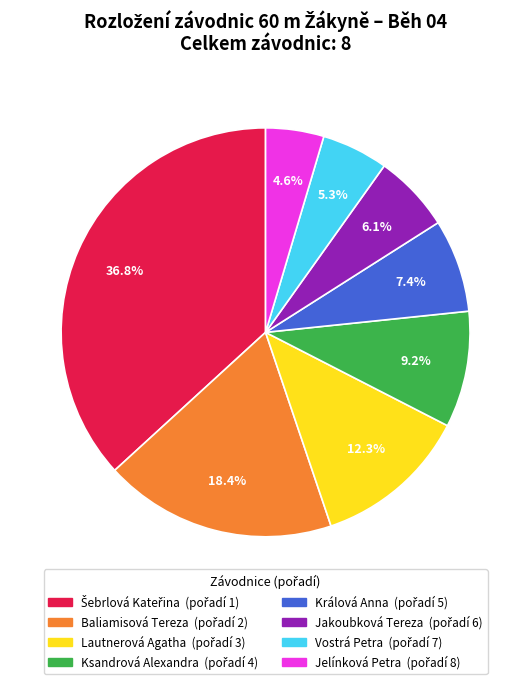

Approximately how many times larger is the value at Lautnerová Agatha compared to Jelínková Petra?

2.7